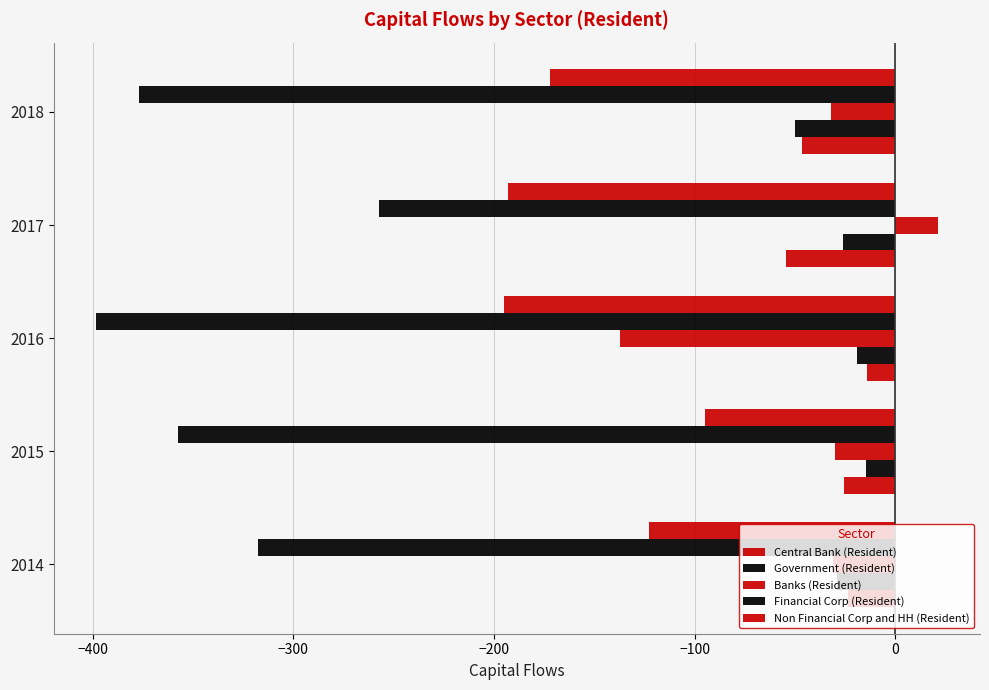

How many values in the Central Bank (Resident) series exceed -25?

2